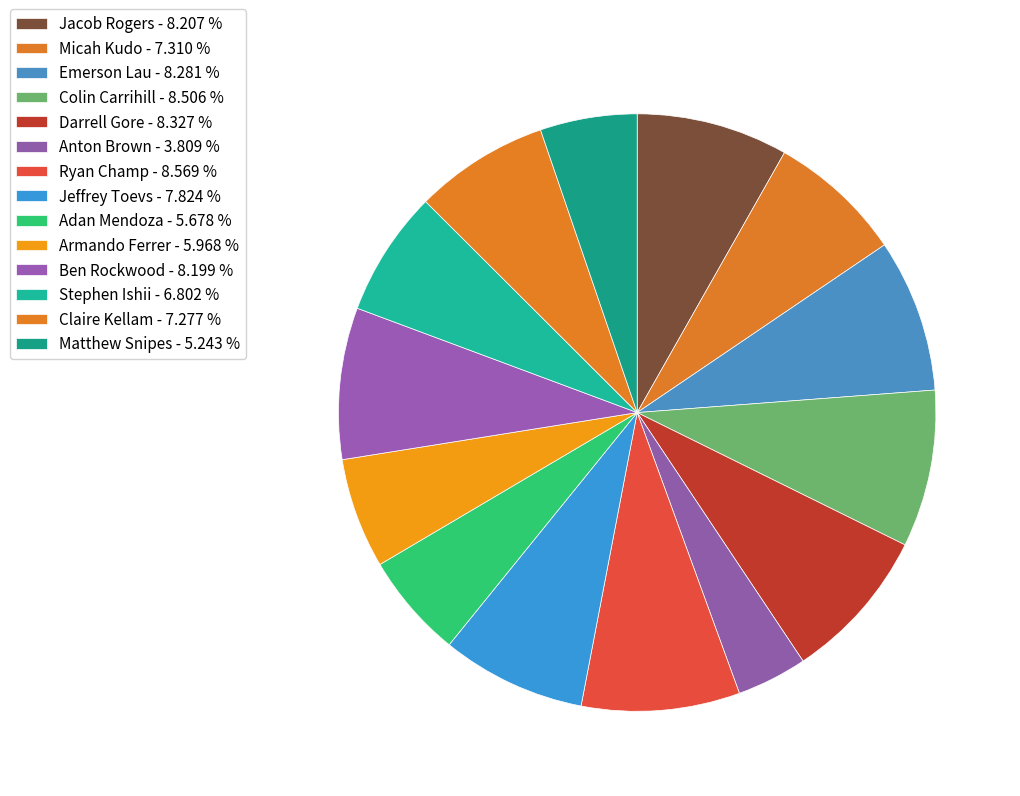

To the nearest percent, what is the difference between the Ben Rockwood and Stephen Ishii slice percentages?

1%